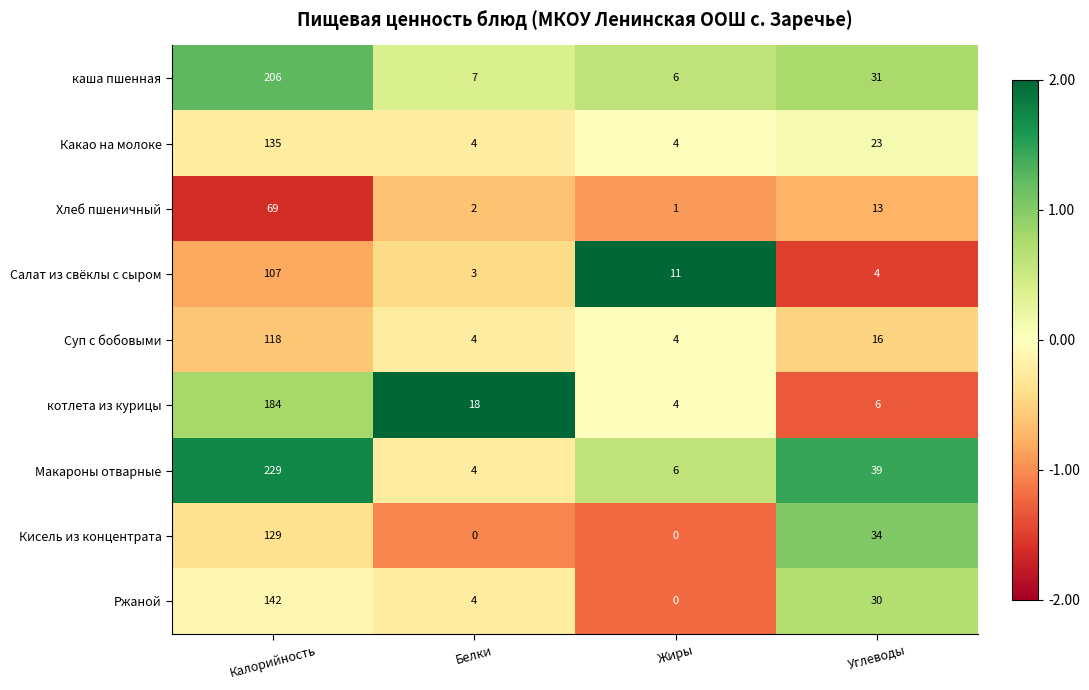

What value does the Хлеб пшеничный series have at Углеводы?

13